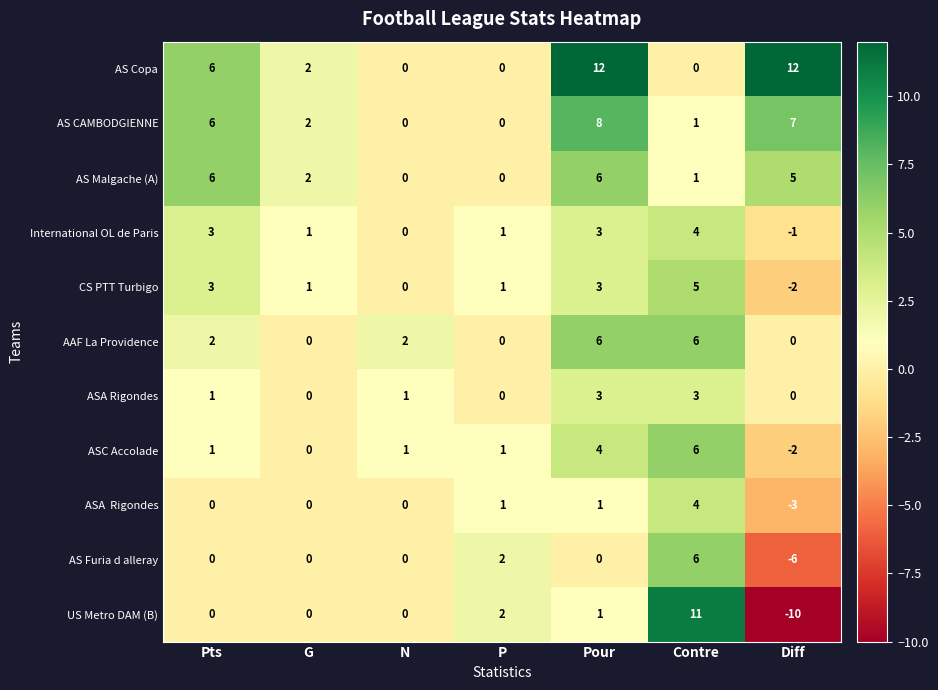

What is the spread (max minus min) of values at P?

2